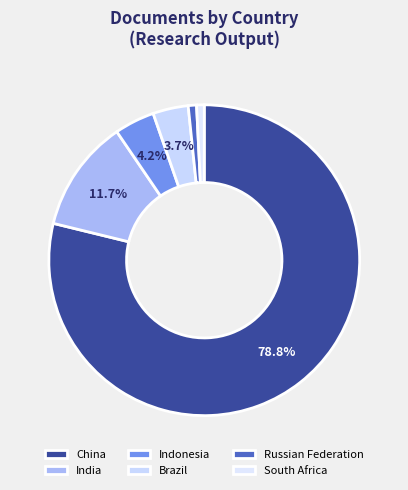

To the nearest percent, what is the combined percentage of China and Russian Federation?

80%